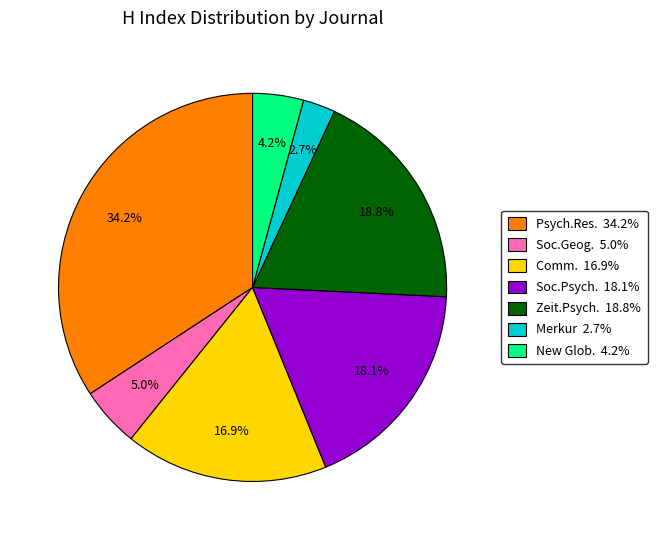

Is there a majority slice in this chart?

No